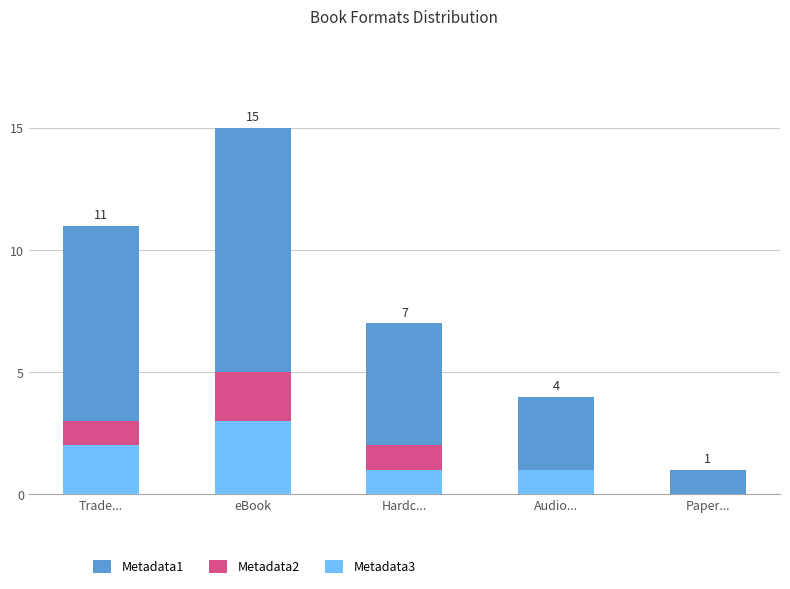

What position from the left is Paper...?

5